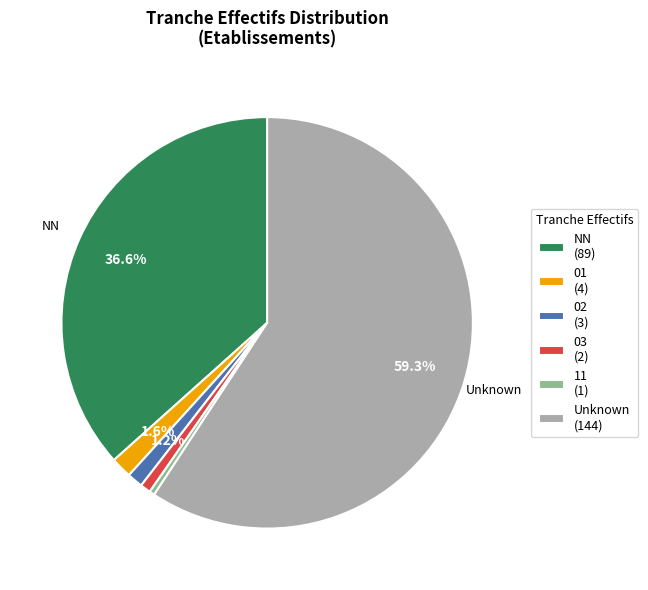

To the nearest percent, what is the average slice percentage?

17%